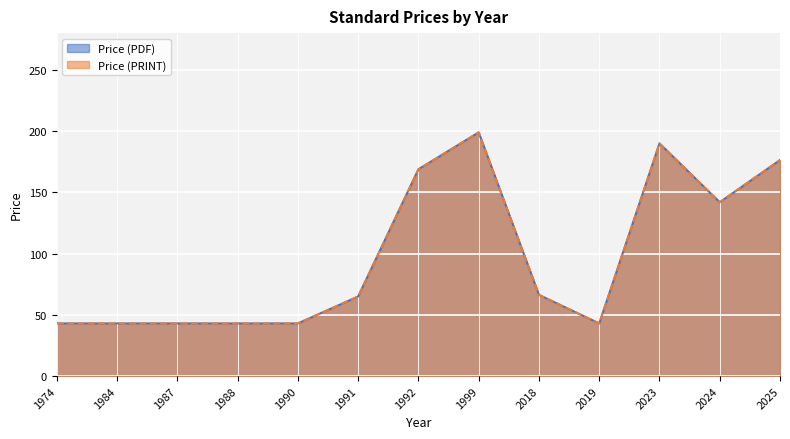

The Price (PRINT) series shows 131.7 at 1992. True or false?

False